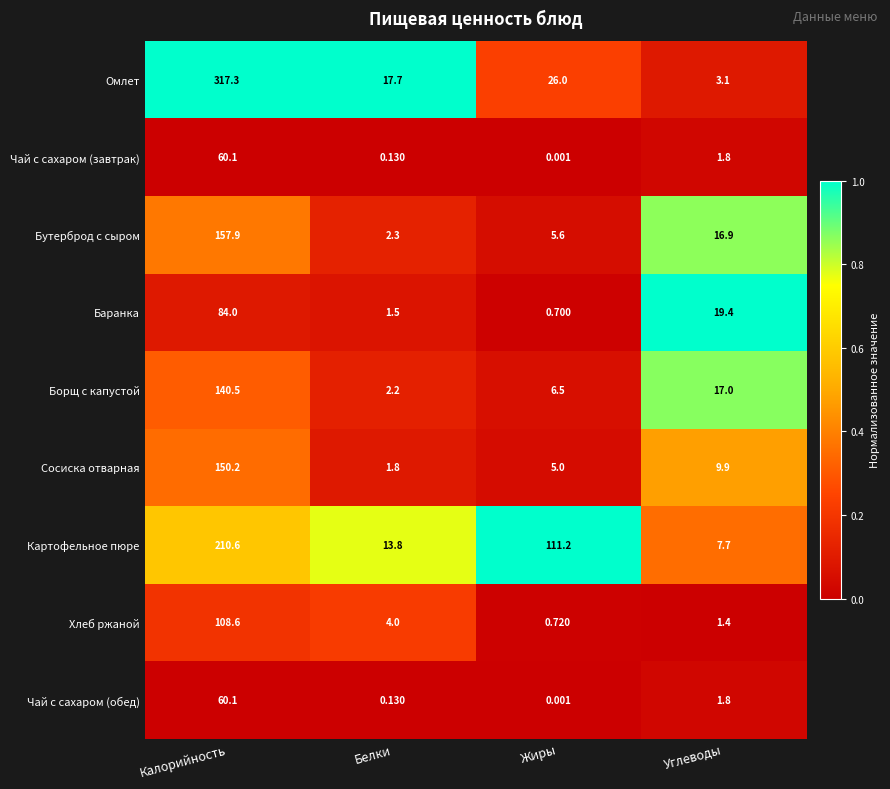

At which category does the chart reach its minimum across all series?

Жиры